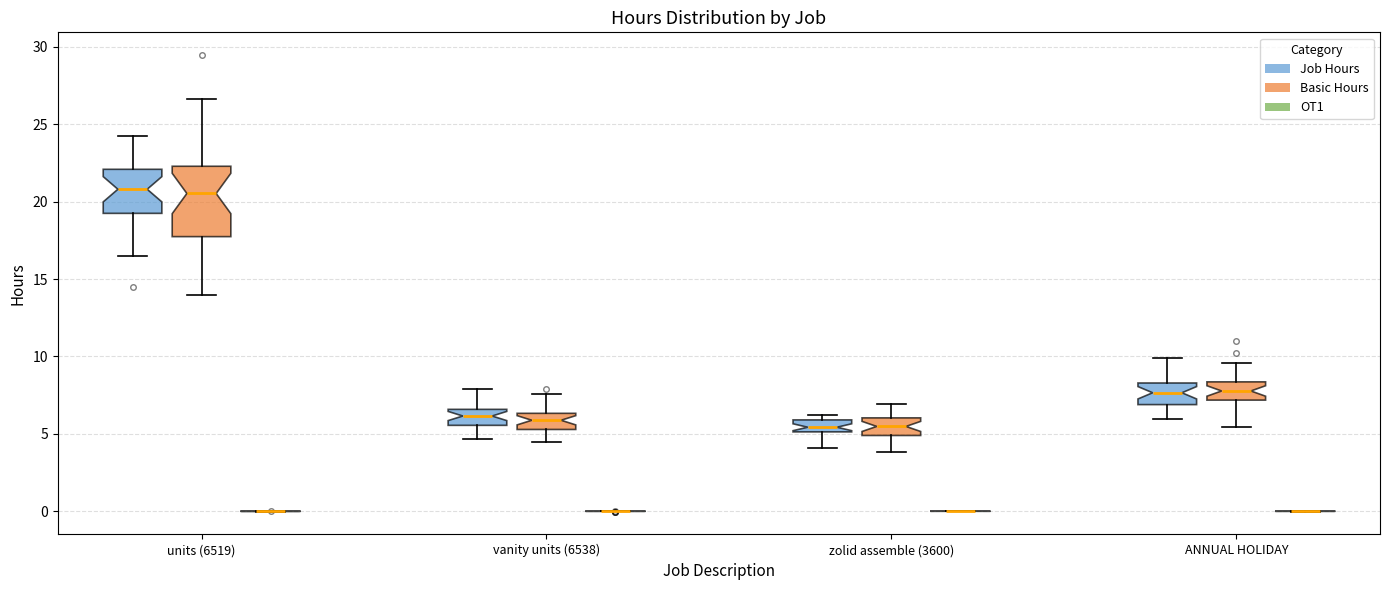

Which box is the tallest, from its lower edge to its upper edge?

units (6519) (Basic Hours)